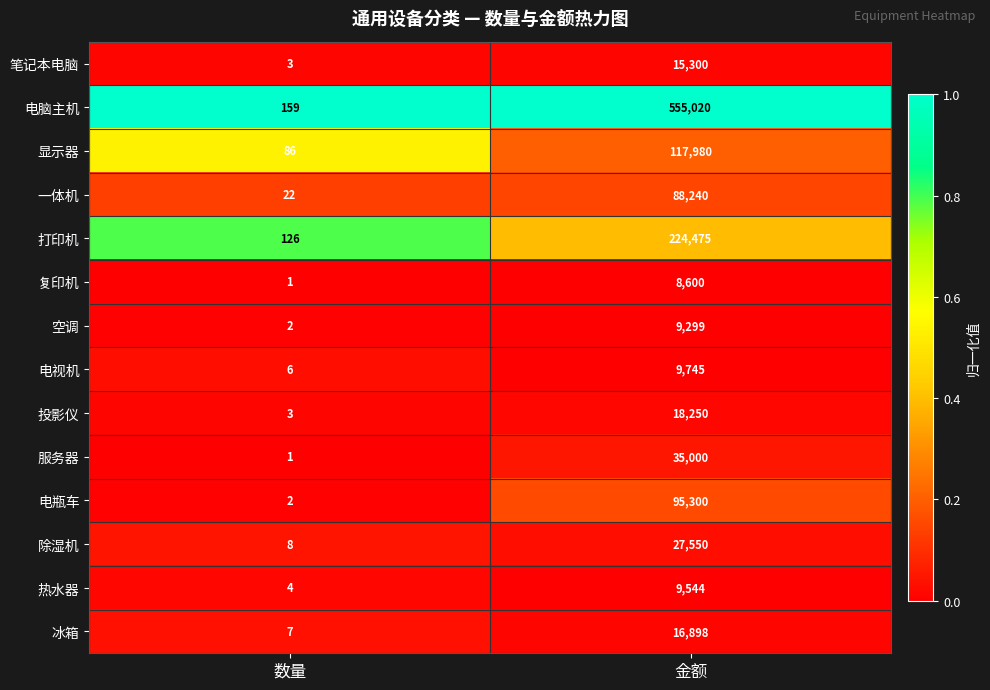

How many categories are shown in the chart?

2